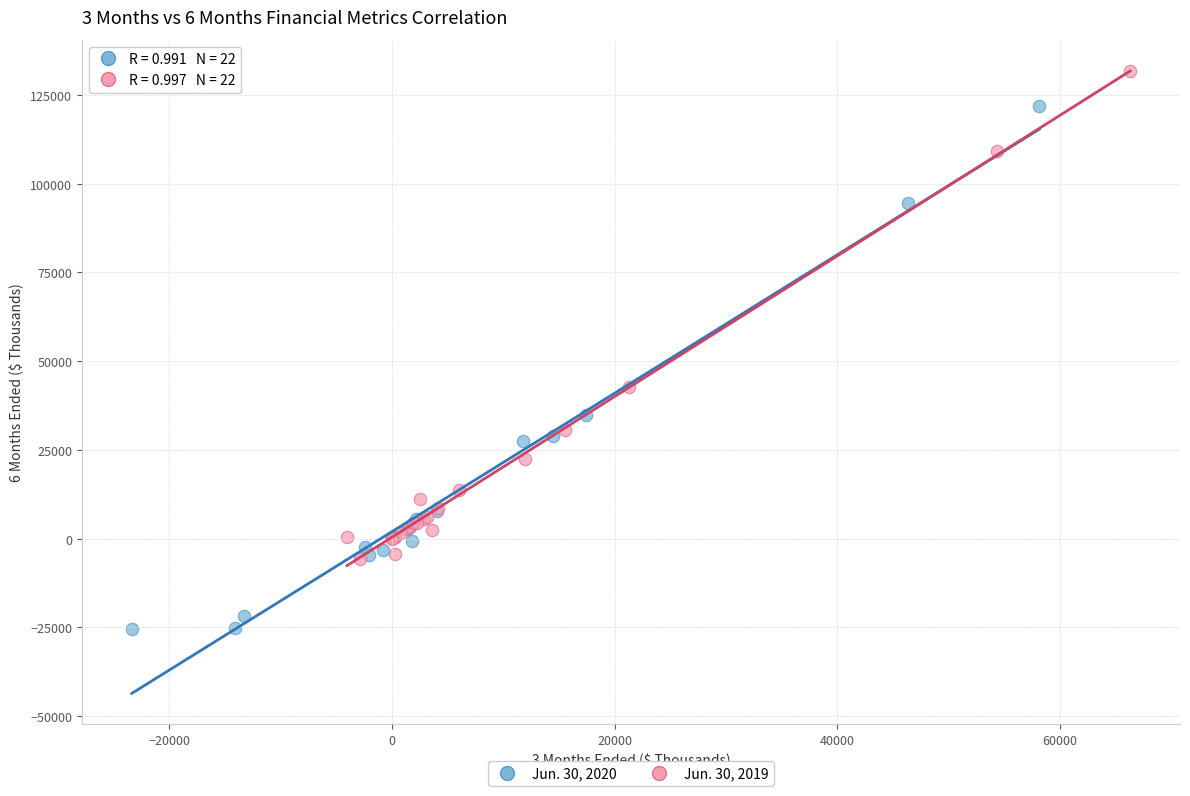

Which series reaches the minimum Y coordinate?

Jun. 30, 2020